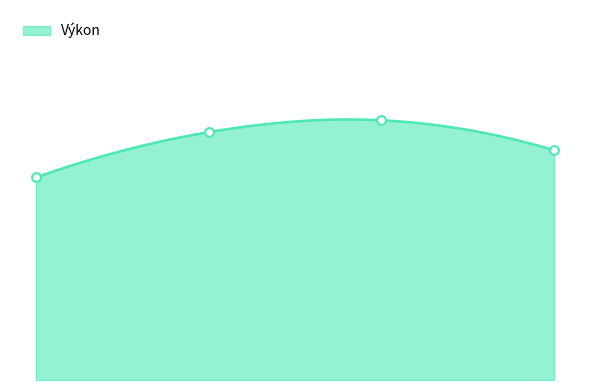

Which has a higher value, Ryšková Šarlota or Fojtáchová Daniela?

Ryšková Šarlota